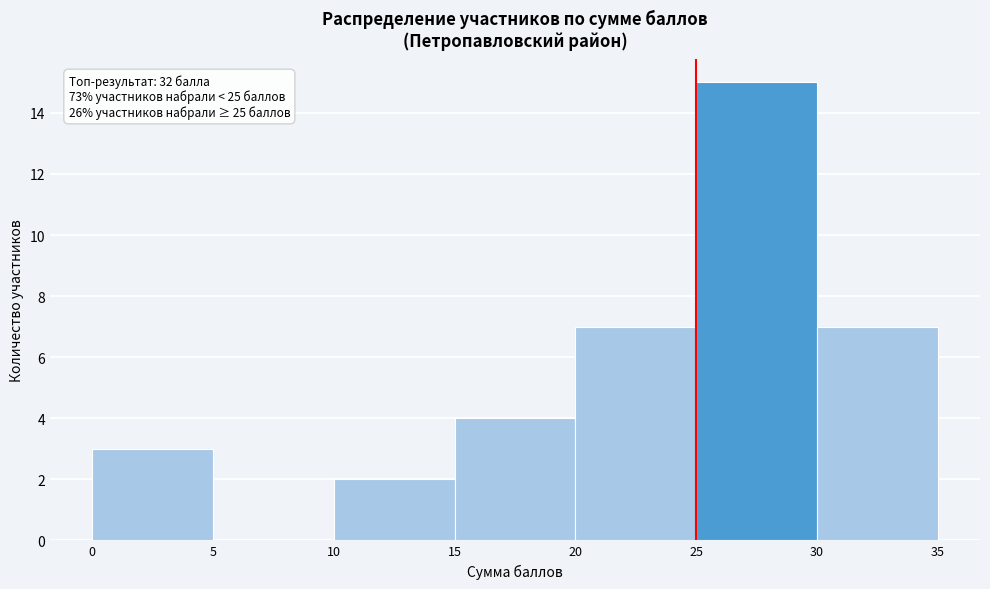

Over which range of the x-axis is the bar tallest?

25 to 30